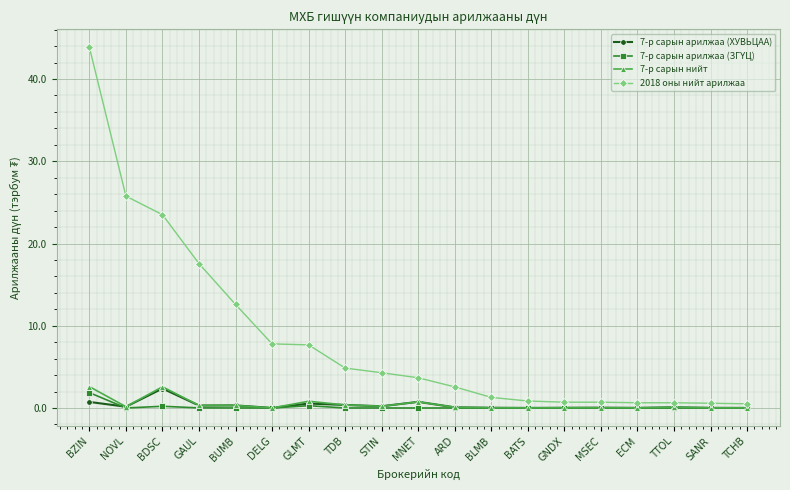

What is the label of the 14th point from the left?

GNDX